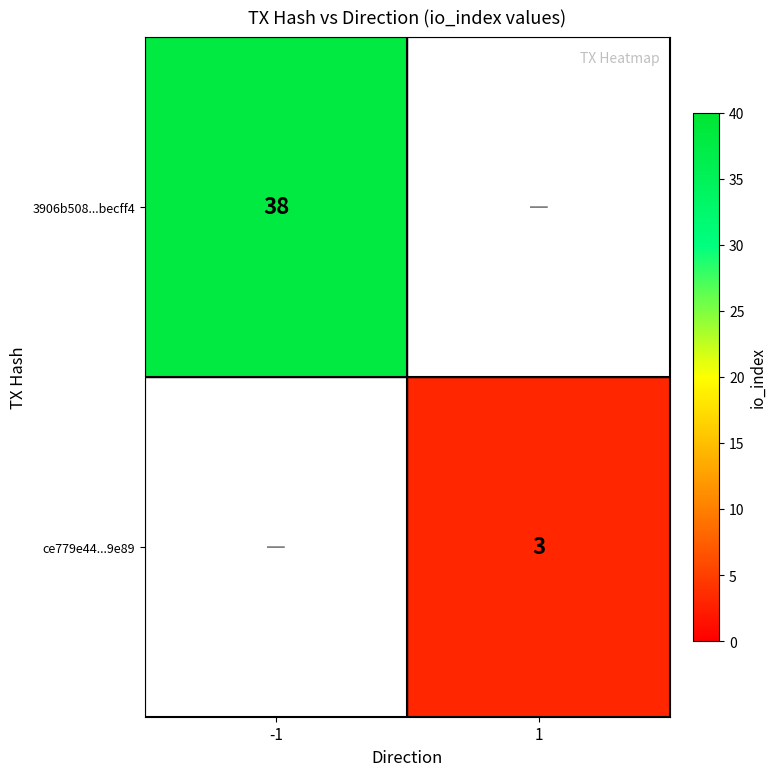

Is it true that ce779e44...9e89 equals 3 at 1?

True